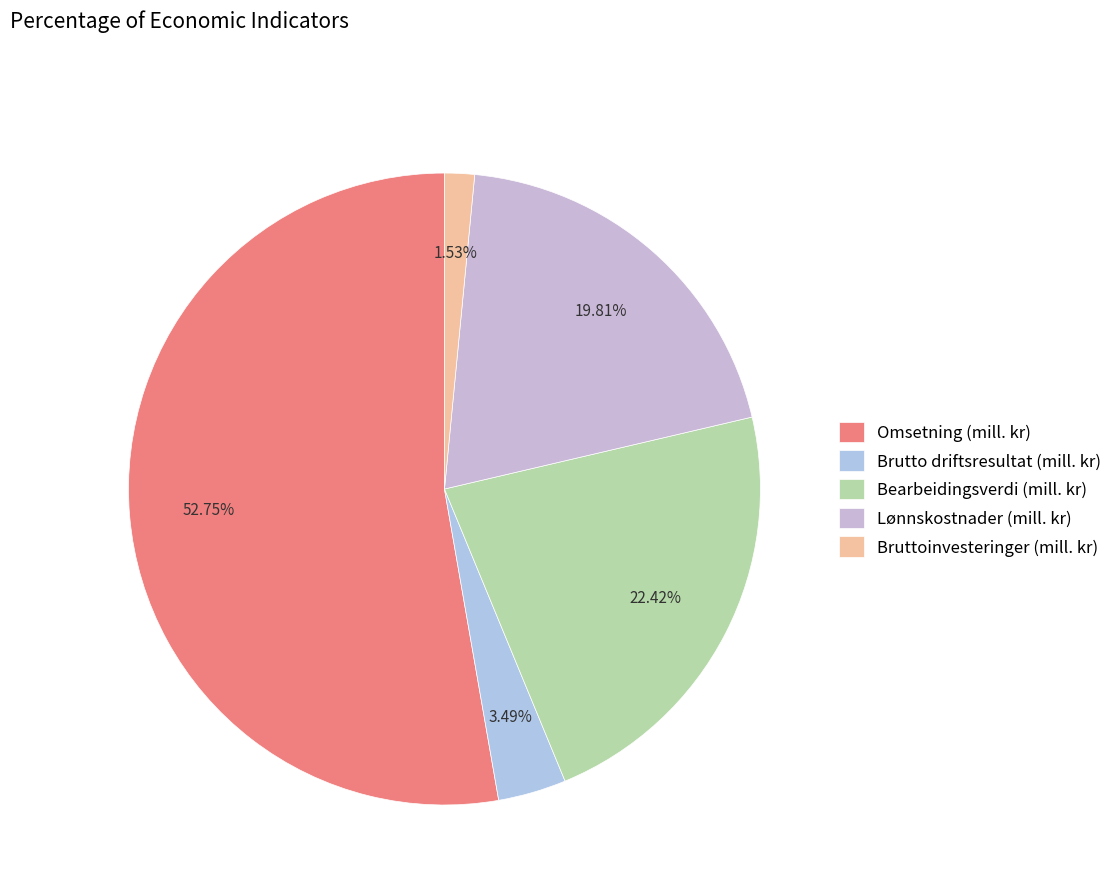

What is the largest slice in the pie chart?

Omsetning (mill. kr)